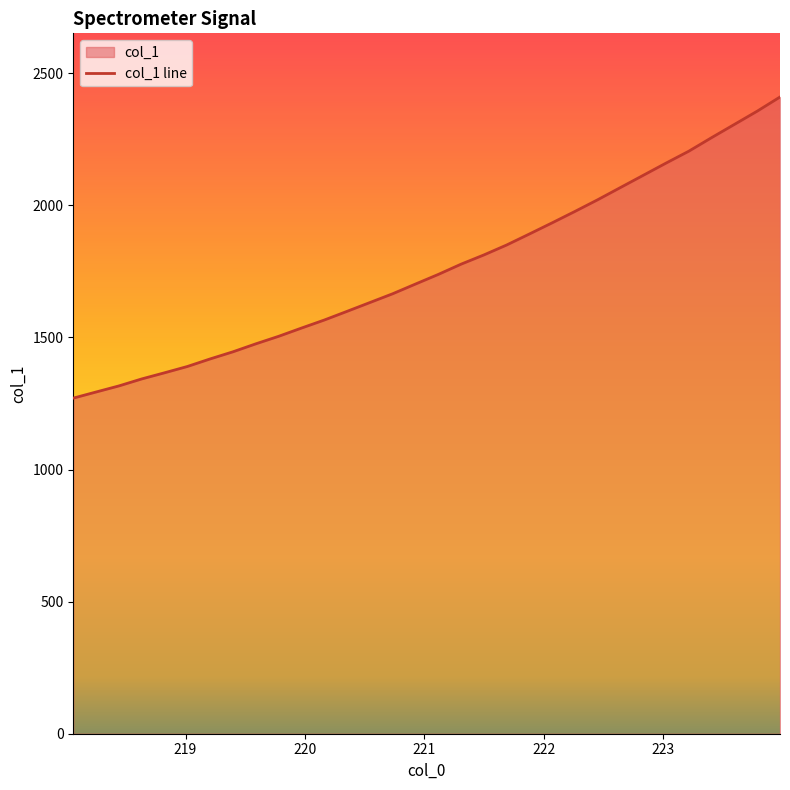

What is the difference between the maximum and minimum values?

1139.7